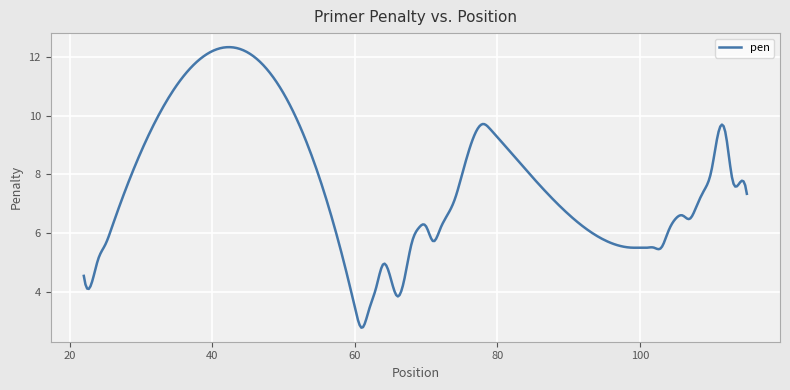

What is the maximum value shown in the chart?

12.3